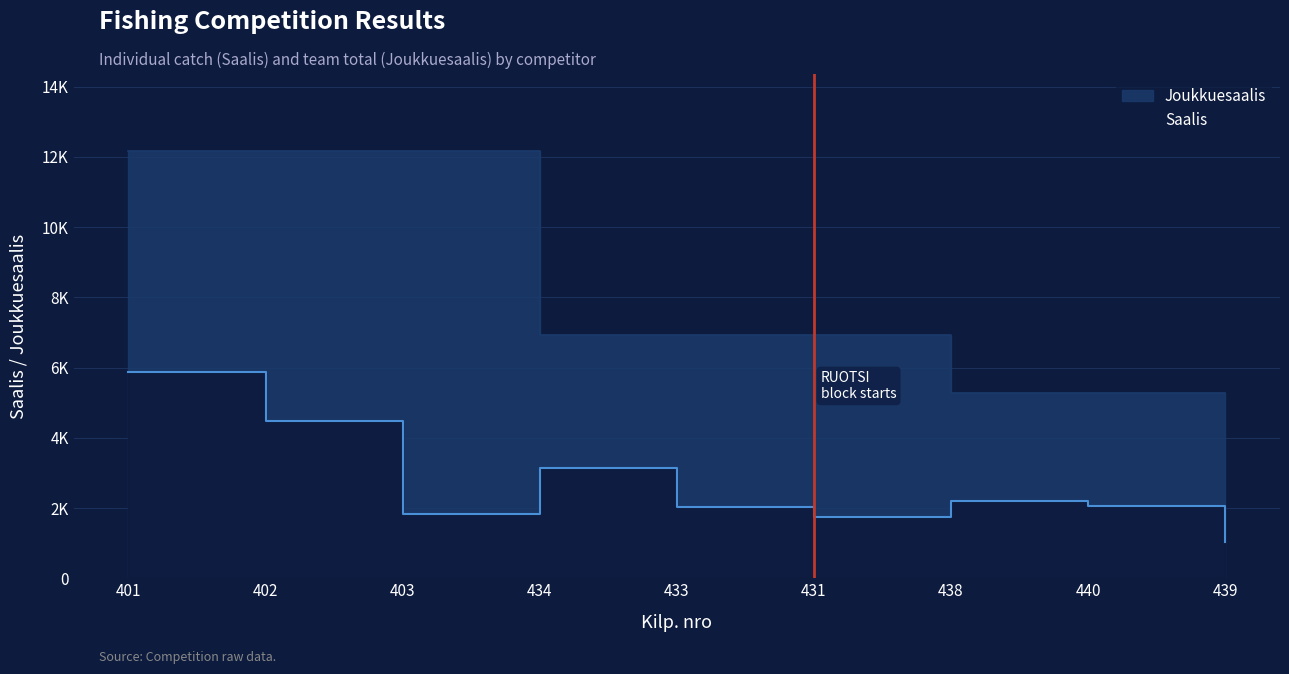

Which series has the largest range (max minus min)?

Joukkuesaalis